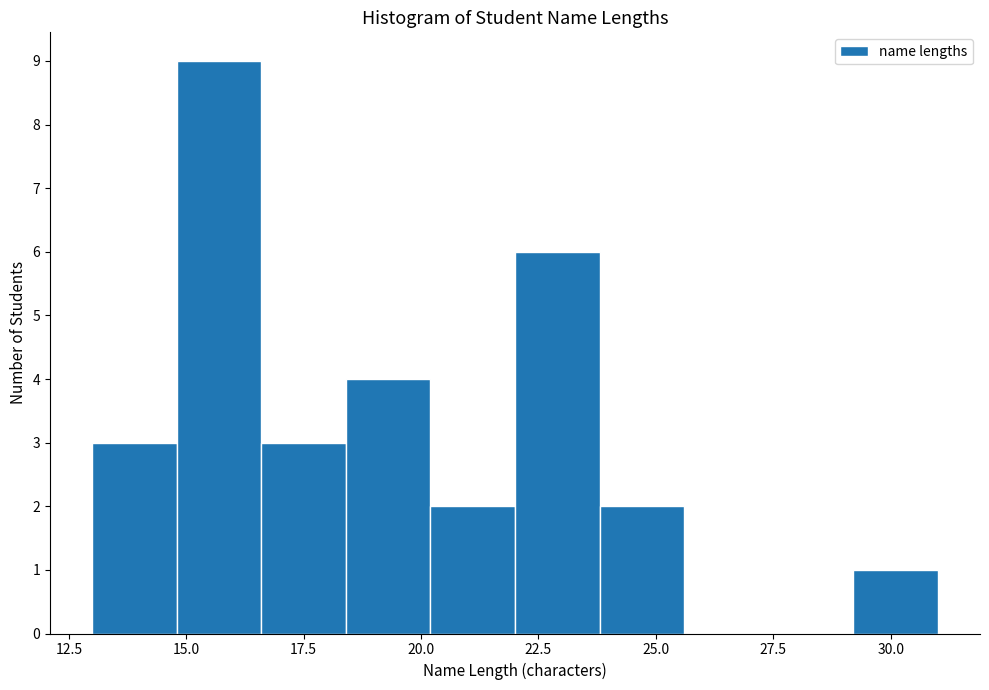

Read against the x-axis, roughly where is the centre of the tallest bar?

15.5